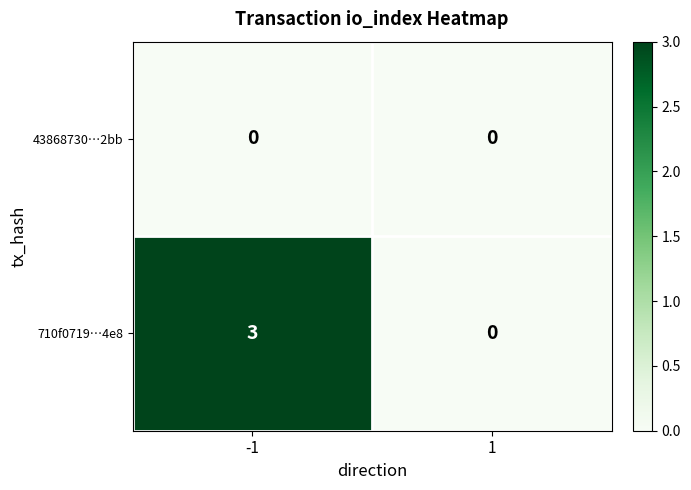

Reading left to right, what are all the values shown in this chart?

43868730…2bb: 0	0
710f0719…4e8: 3	0